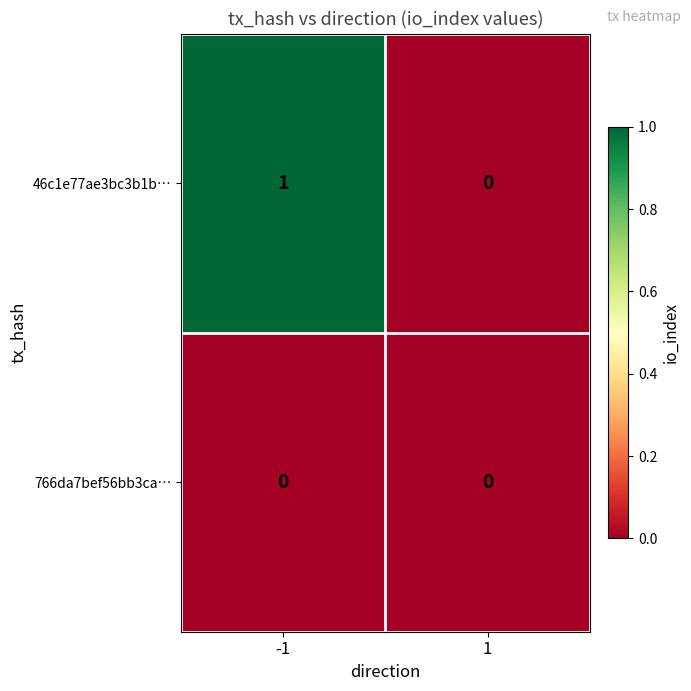

The 46c1e77ae3bc3b1b… series shows 1 at -1. True or false?

True